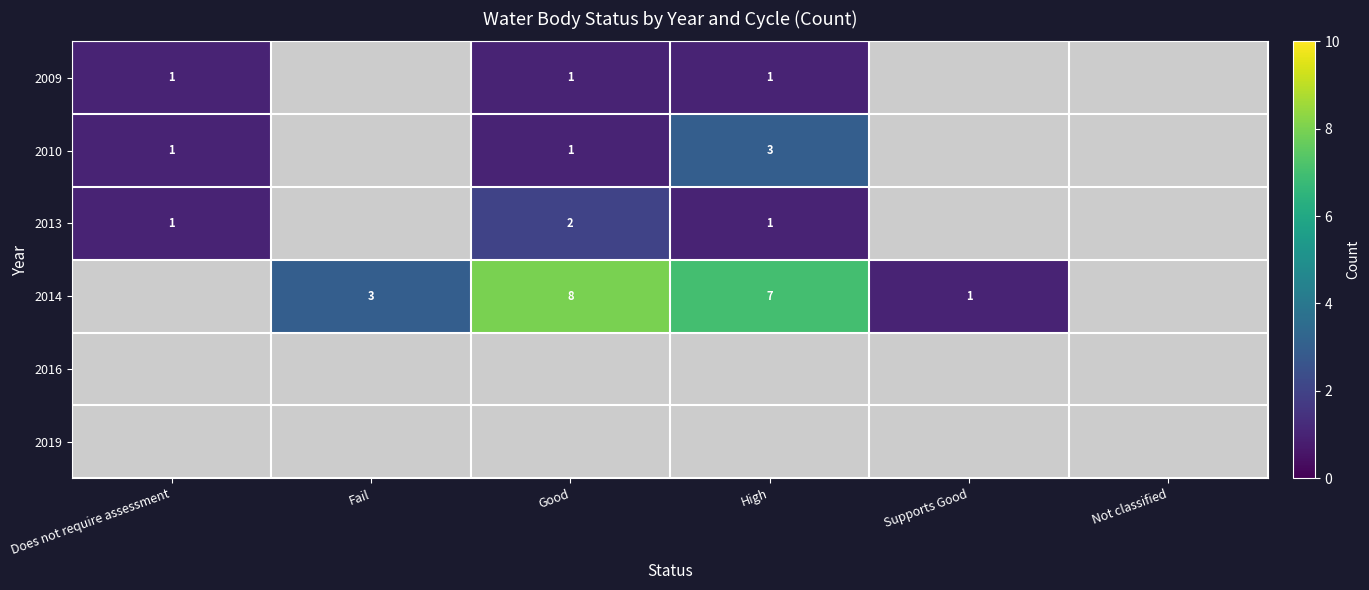

The value of 2013 at High is 1. True or false?

True